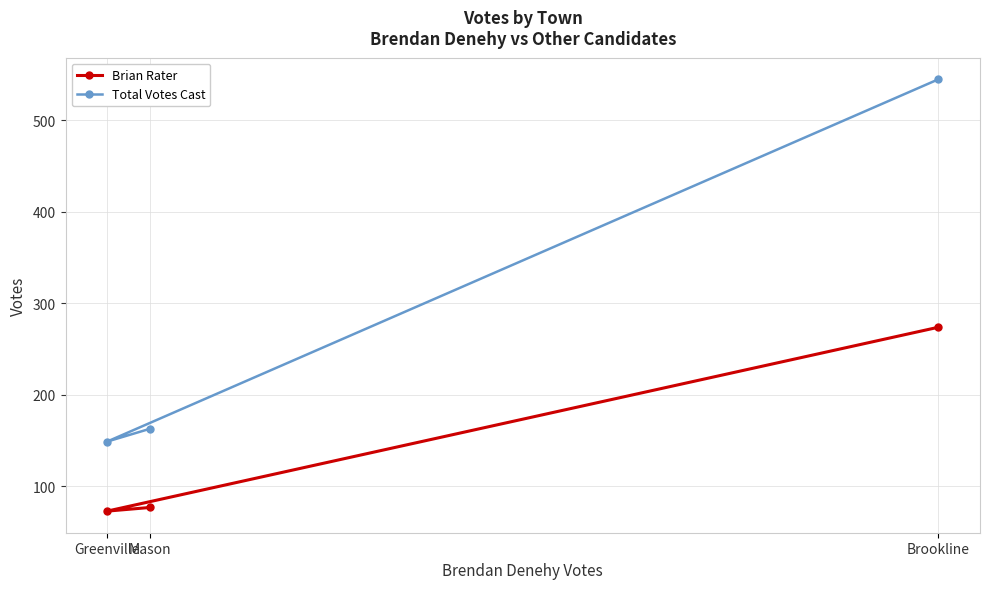

Does the chart display data point markers on the line(s)?

Yes